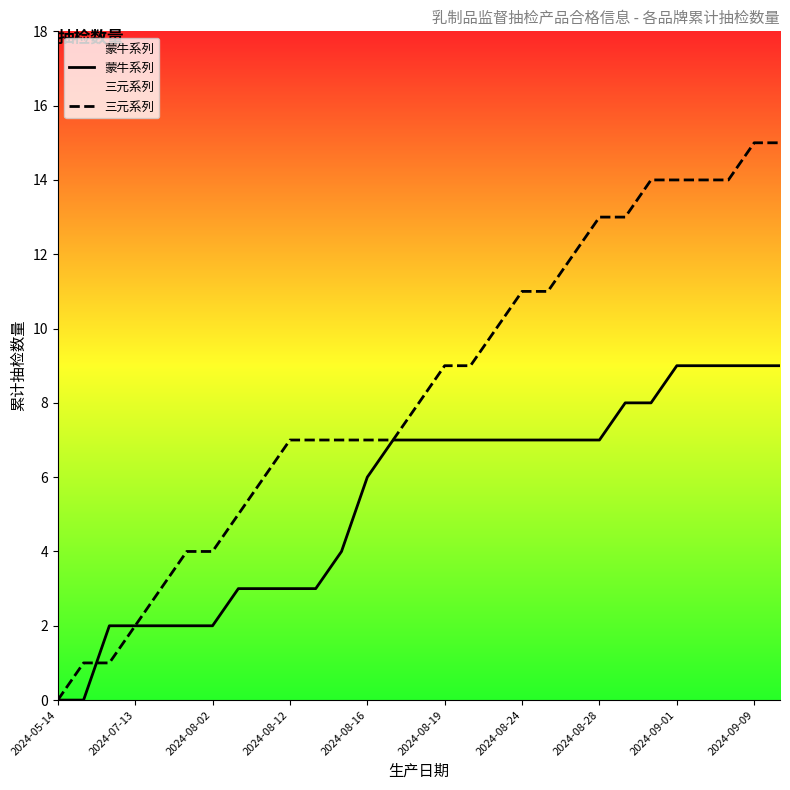

Does the chart display data point markers on the line(s)?

No